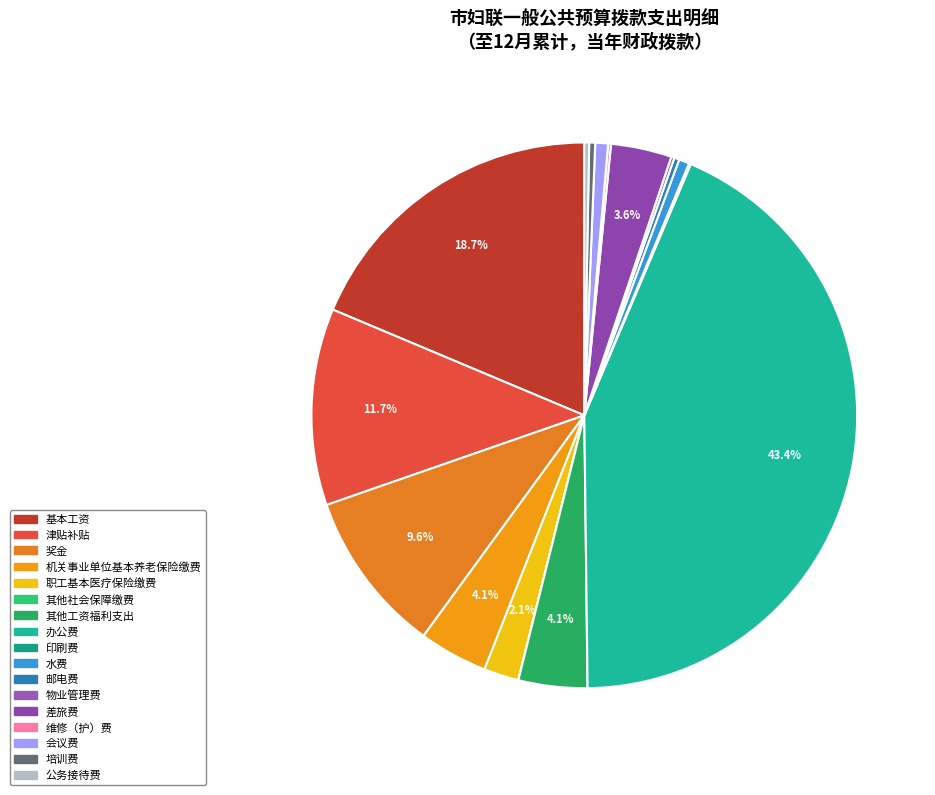

What is the ratio of the value at 公务接待费 to the value at 水费?

0.5